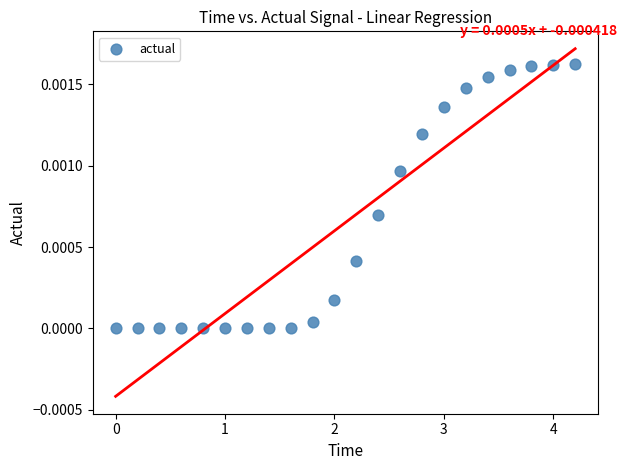

What is the range of X values (max minus min)?

4.2